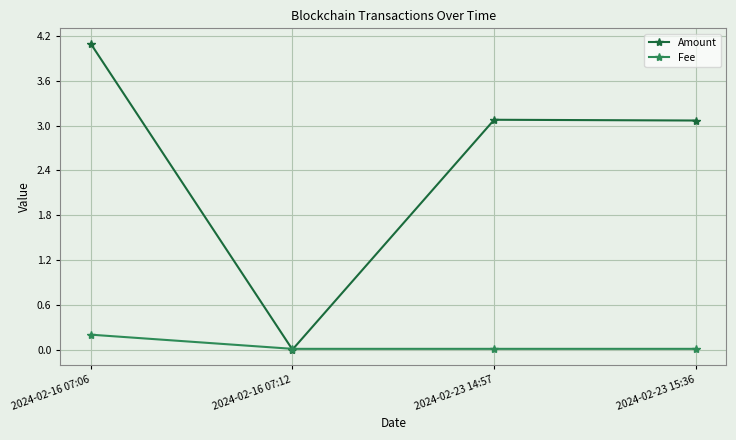

How many values in the Amount series exceed 3?

3